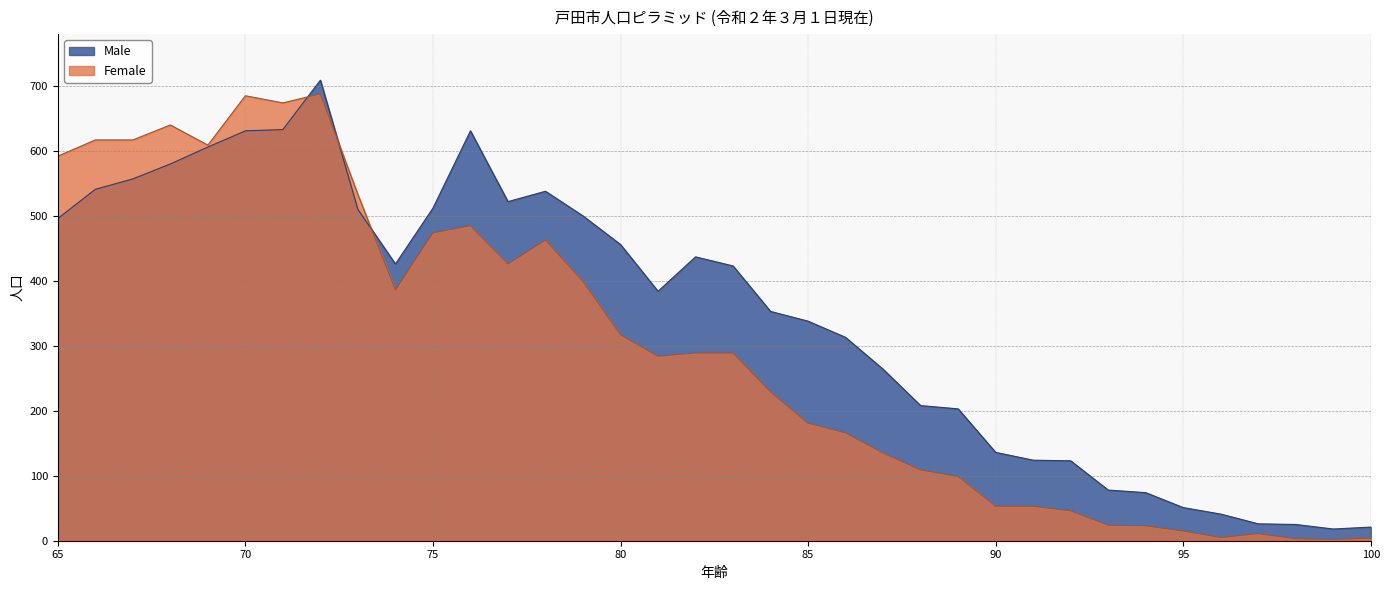

At which label does Female reach its minimum?

99